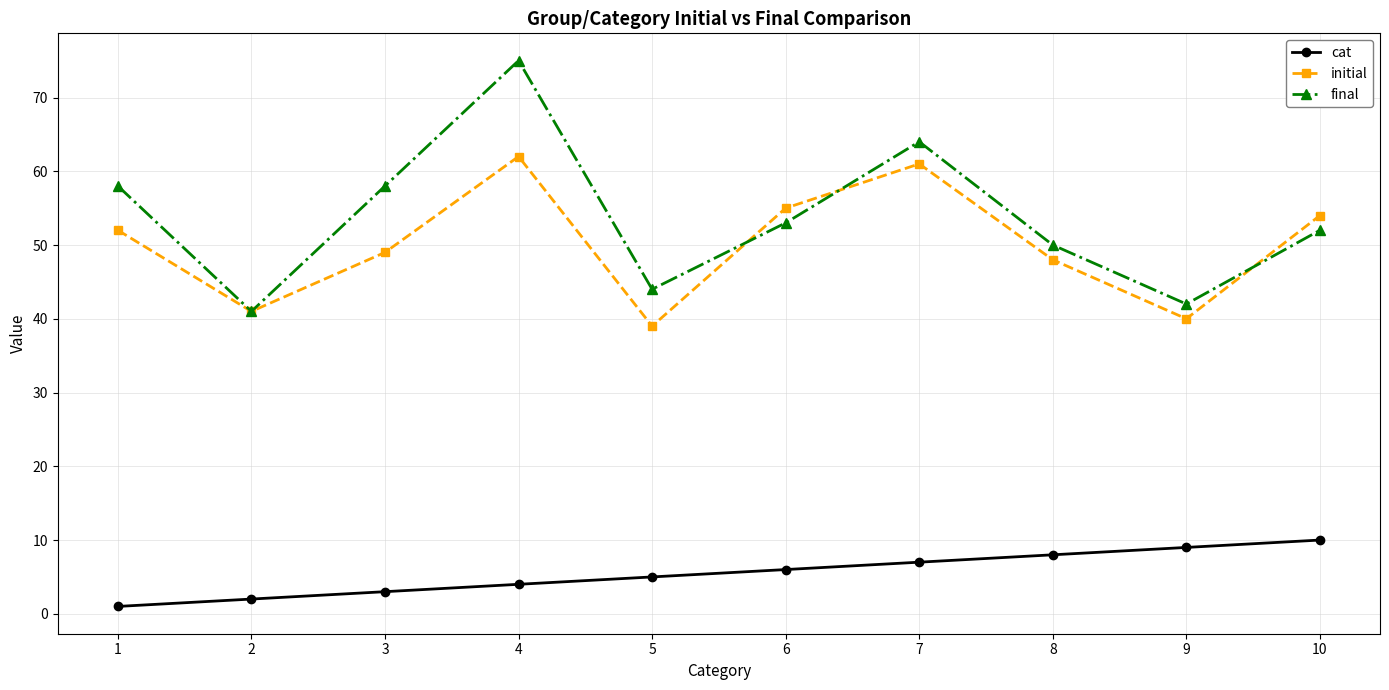

List the series in order of their peak value, highest first.

final, initial, cat